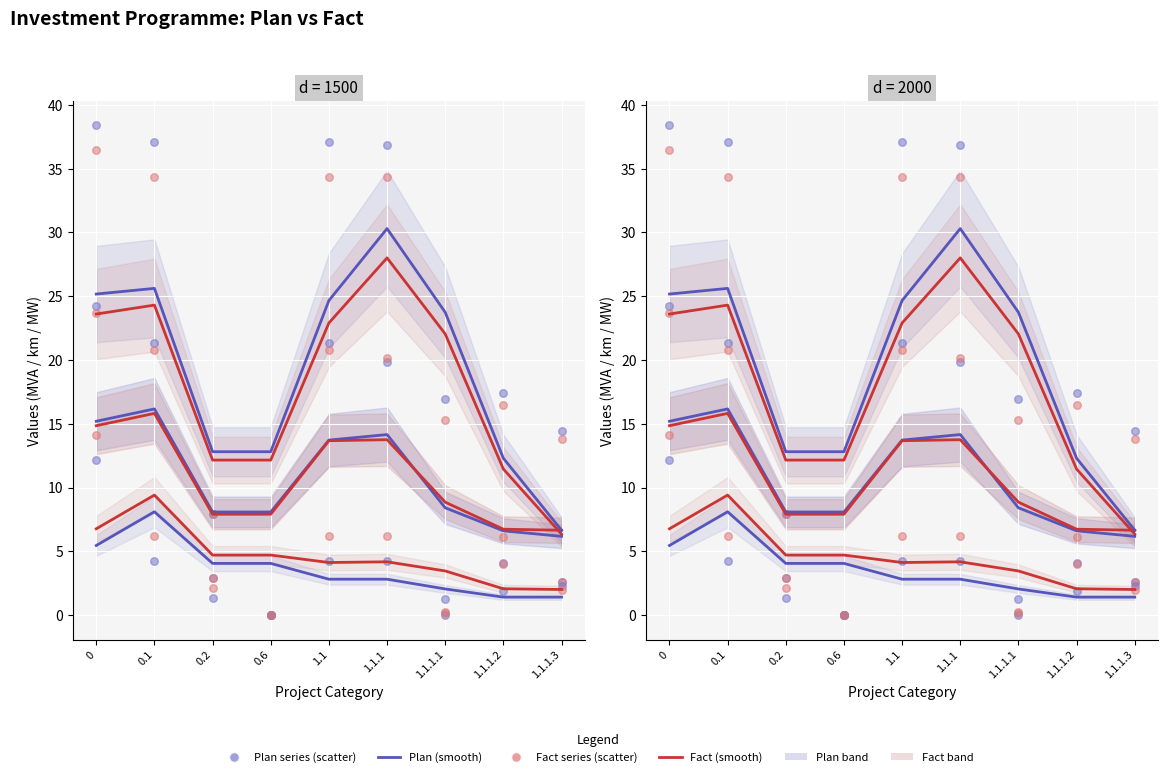

What is the total value across all series at 1.1.1.1?

33.9